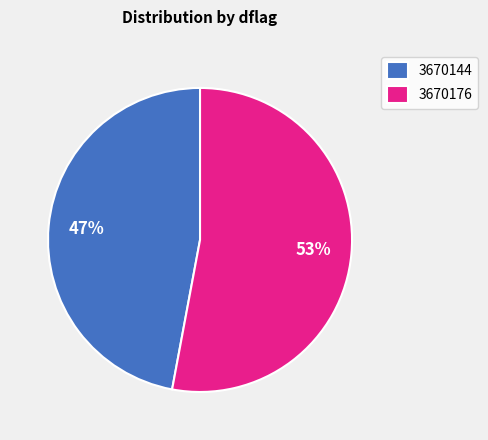

Count the number of slices in the pie.

2